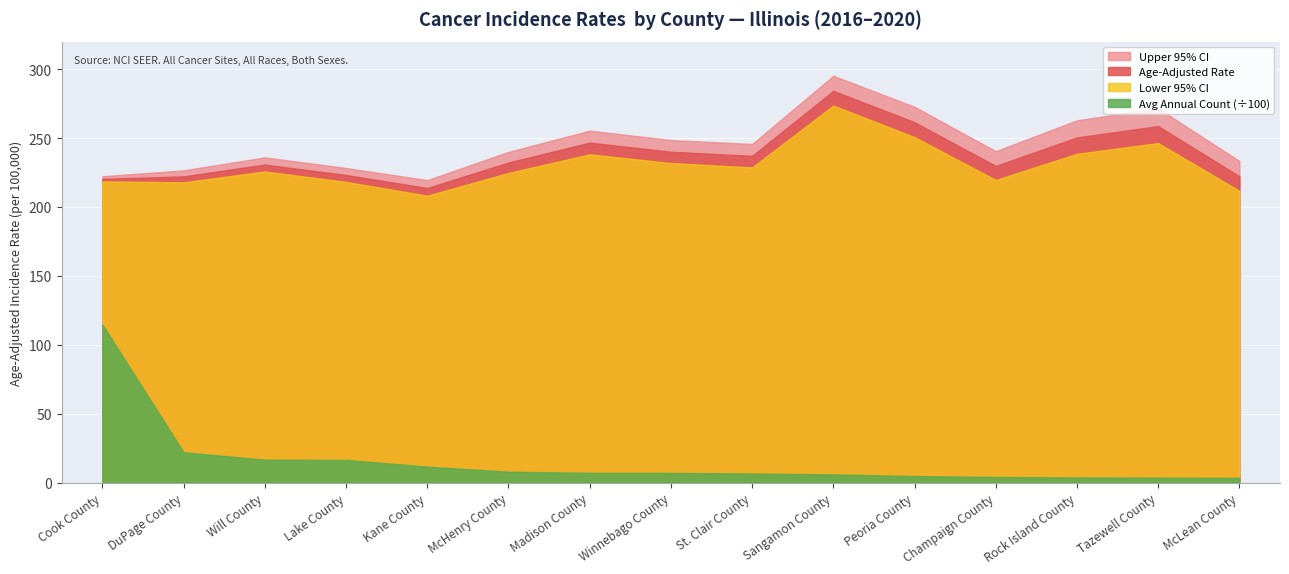

What are all the series names shown in the legend?

Upper 95% CI, Age-Adjusted Rate, Lower 95% CI, Avg Annual Count (÷100)